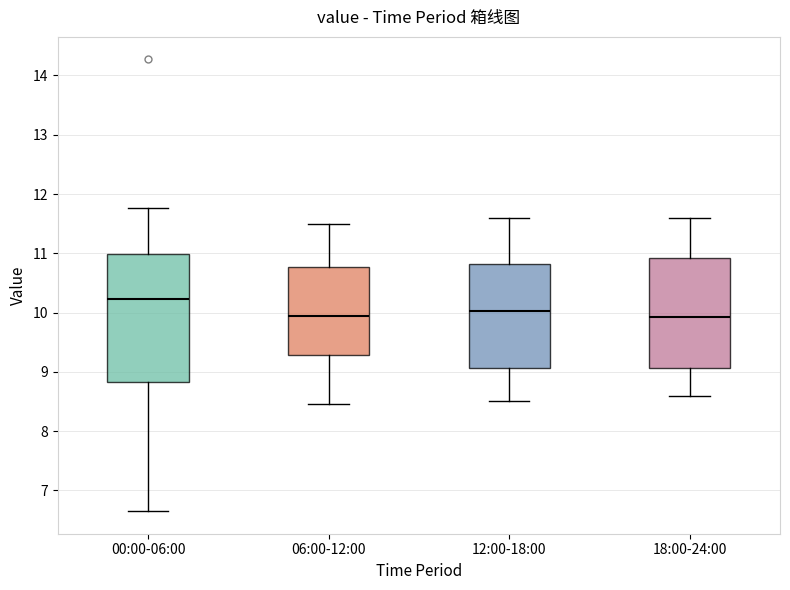

Where is the lower edge of the box for 06:00-12:00 on the y-axis? The values are not printed on the chart, so give them approximately, as read against the axis.

9.3